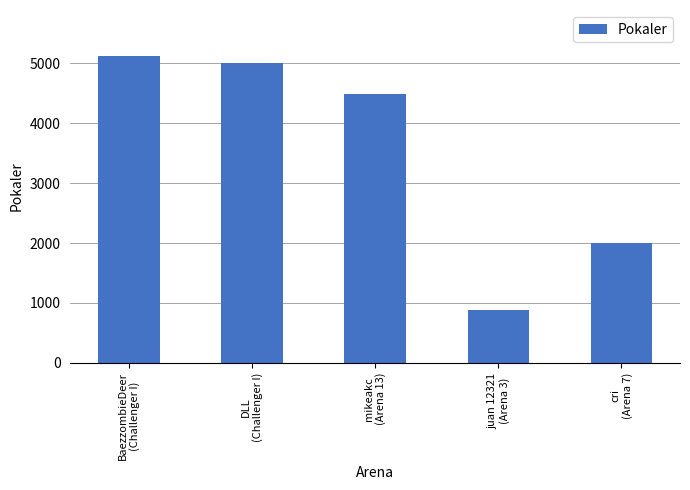

Approximately how many times larger is the value at DLL
(Challenger I) compared to mikeakc
(Arena 13)?

1.1